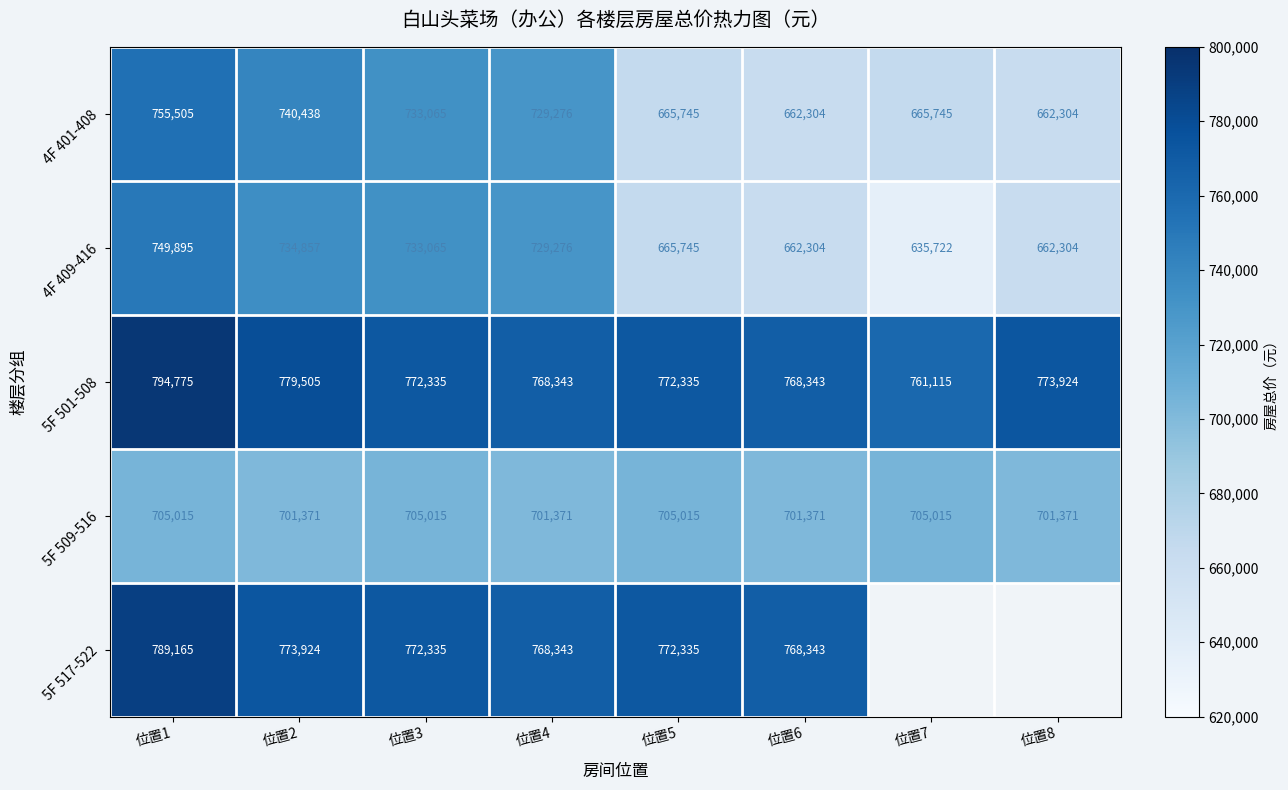

What is the difference between the 4F 401-408 values at 位置6 and 位置4?

66972